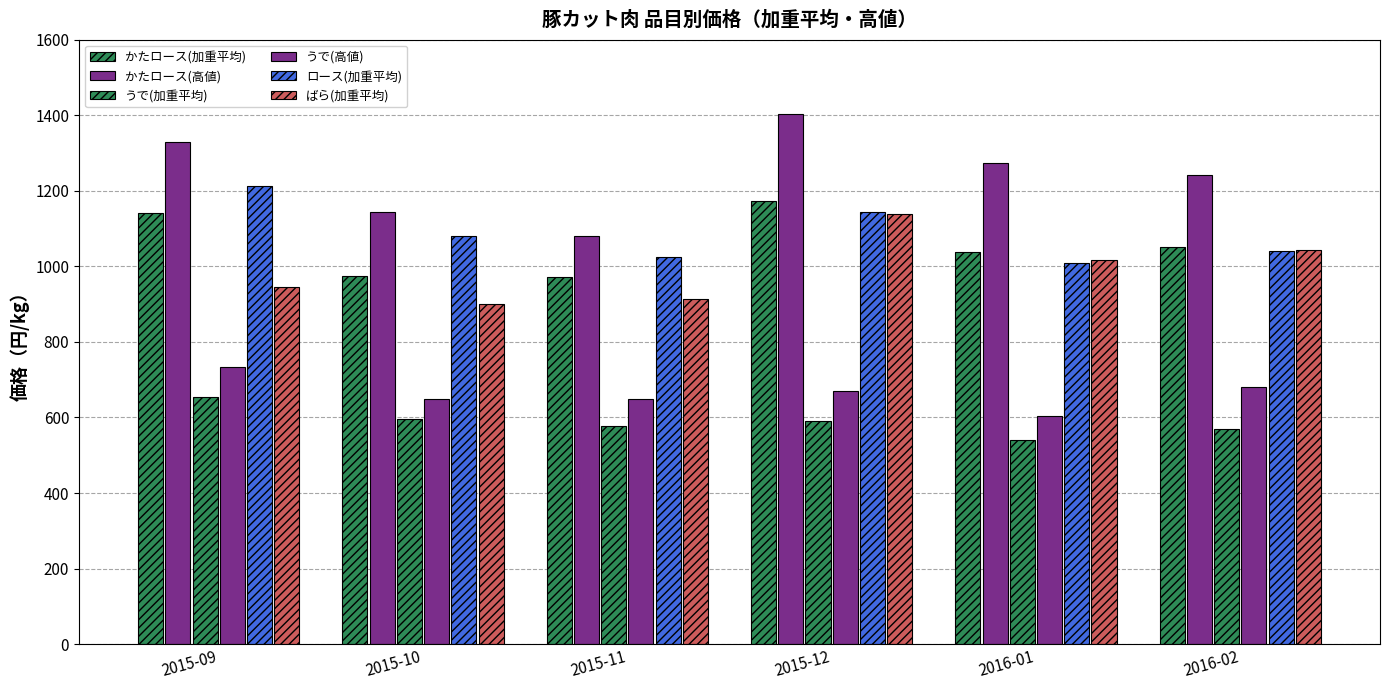

What is the label of the 1st bar from the right?

2016-02